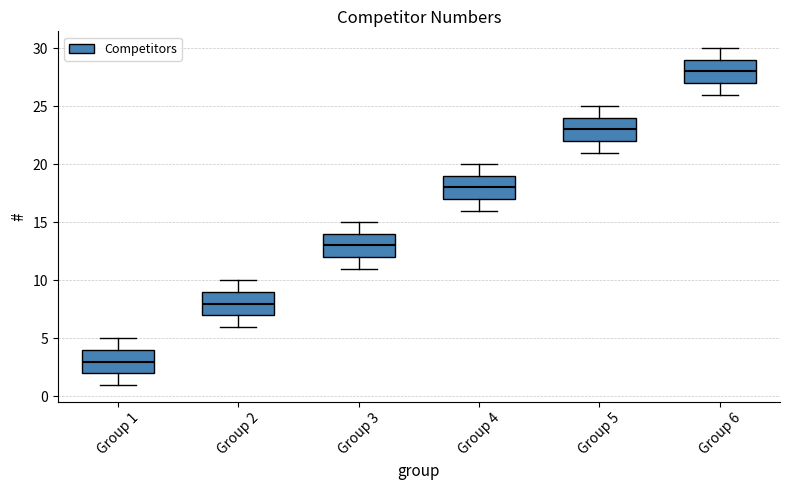

Reading left to right, read every box against the y-axis: the position of its median line, the range the box covers, and the ends of its whiskers. The values are not printed on the chart, so give them approximately, as read against the axis.

Group 1: median 3, box 2 to 4, whiskers 1 to 5
Group 2: median 8, box 7 to 9, whiskers 6 to 10
Group 3: median 13, box 12 to 14, whiskers 11 to 15
Group 4: median 18, box 17 to 19, whiskers 16 to 20
Group 5: median 23, box 22 to 24, whiskers 21 to 25
Group 6: median 28, box 27 to 29, whiskers 26 to 30